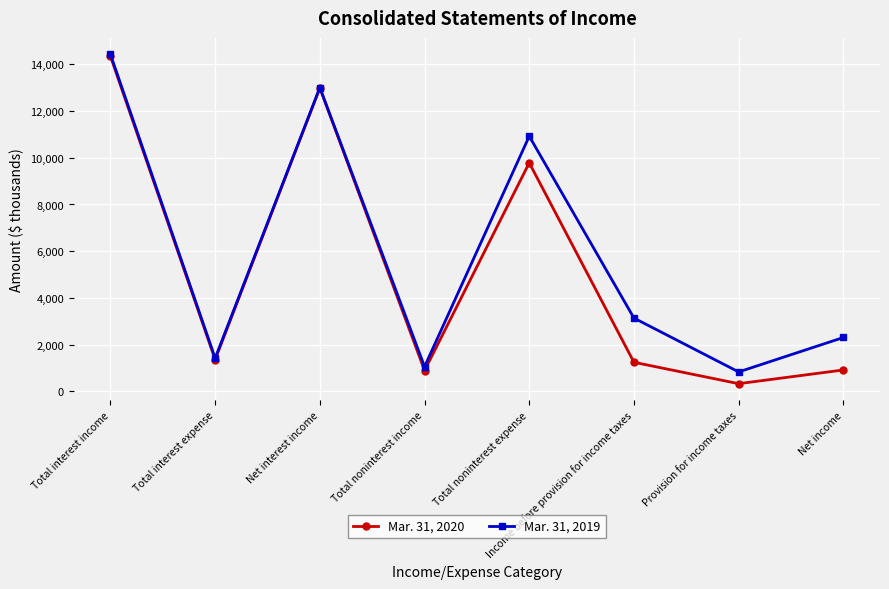

Rank the series by their maximum value, from highest to lowest.

Mar. 31, 2019, Mar. 31, 2020